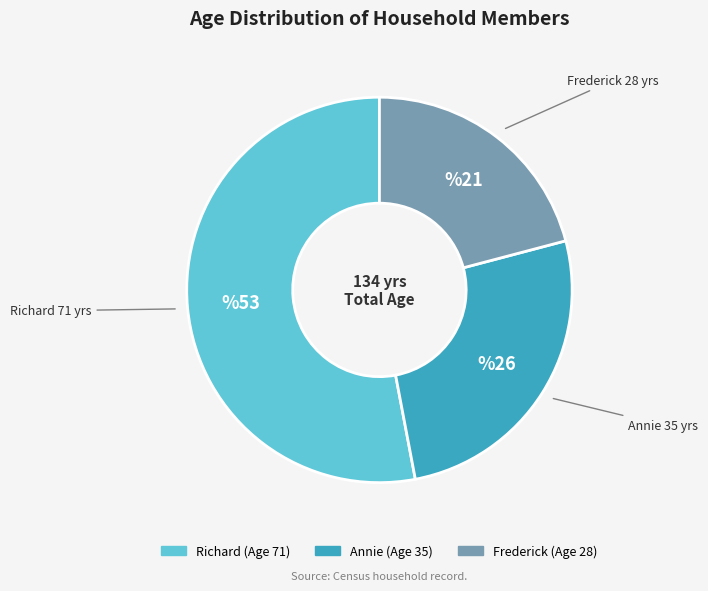

What is the ratio of the value at Frederick to the value at Annie?

0.8